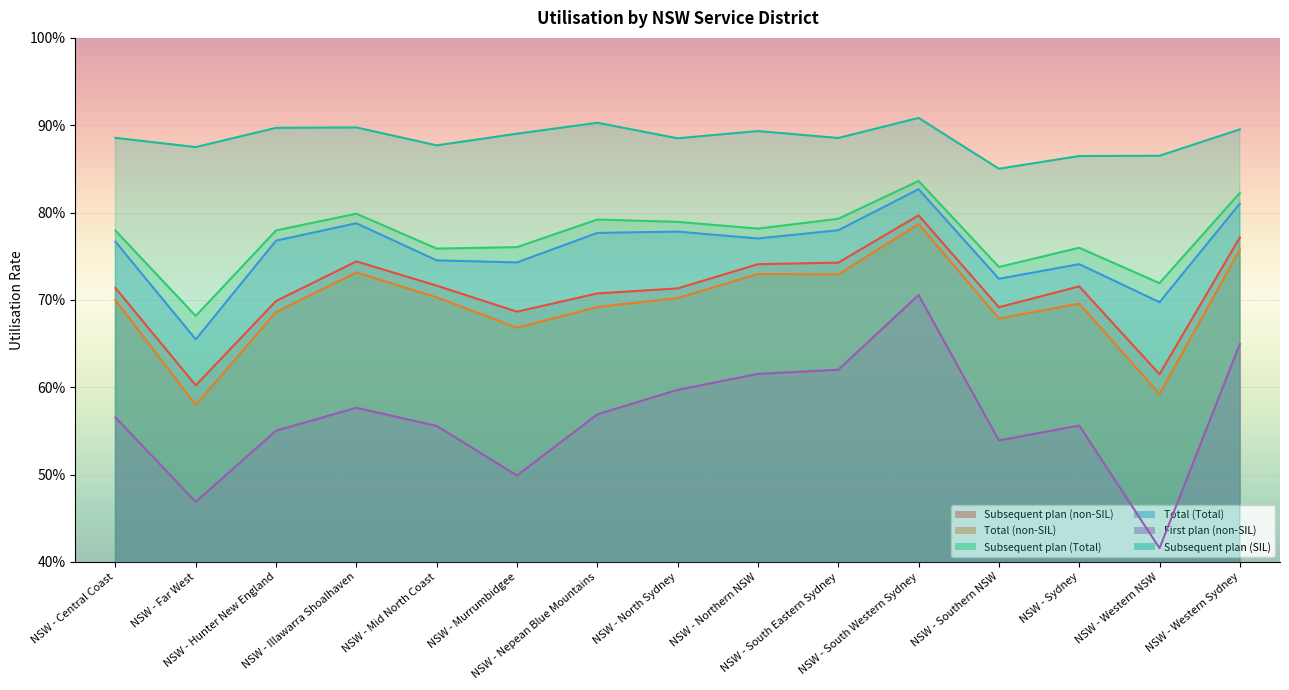

Reading right to left, transcribe all the data shown in this chart.

Subsequent plan (non-SIL): 0.8	0.6	0.7	0.7	0.8	0.7	0.7	0.7	0.7	0.7	0.7	0.7	0.7	0.6	0.7
Total (non-SIL): 0.8	0.6	0.7	0.7	0.8	0.7	0.7	0.7	0.7	0.7	0.7	0.7	0.7	0.6	0.7
Subsequent plan (Total): 0.8	0.7	0.8	0.7	0.8	0.8	0.8	0.8	0.8	0.8	0.8	0.8	0.8	0.7	0.8
Total (Total): 0.8	0.7	0.7	0.7	0.8	0.8	0.8	0.8	0.8	0.7	0.7	0.8	0.8	0.7	0.8
First plan (non-SIL): 0.6	0.4	0.6	0.5	0.7	0.6	0.6	0.6	0.6	0.5	0.6	0.6	0.6	0.5	0.6
Subsequent plan (SIL): 0.9	0.9	0.9	0.9	0.9	0.9	0.9	0.9	0.9	0.9	0.9	0.9	0.9	0.9	0.9